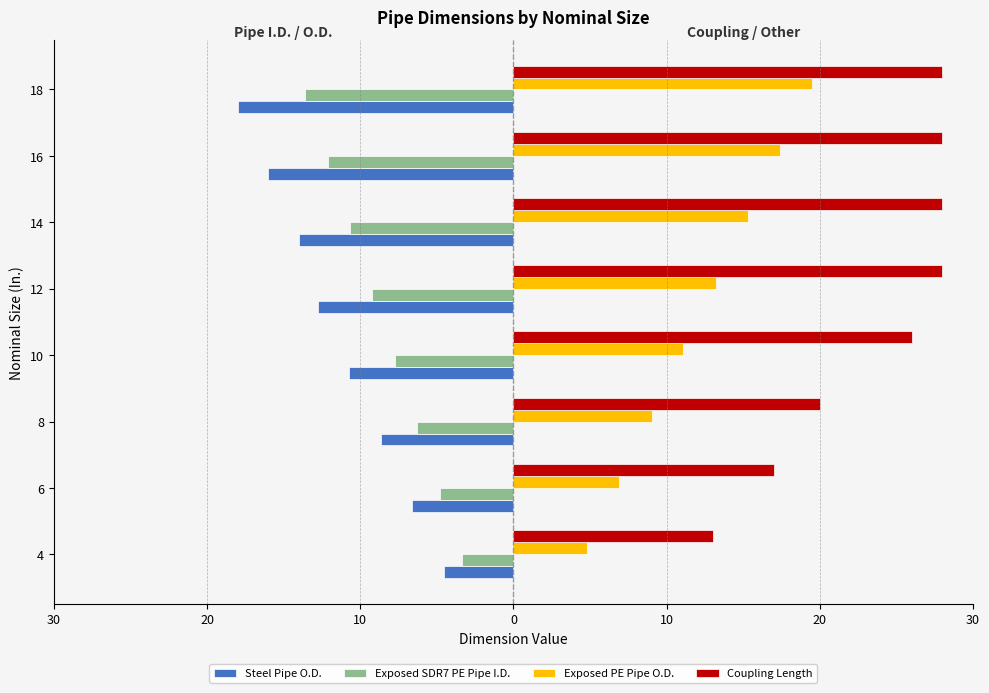

What are all the series names shown in the legend?

Steel Pipe O.D., Exposed SDR7 PE Pipe I.D., Exposed PE Pipe O.D., Coupling Length